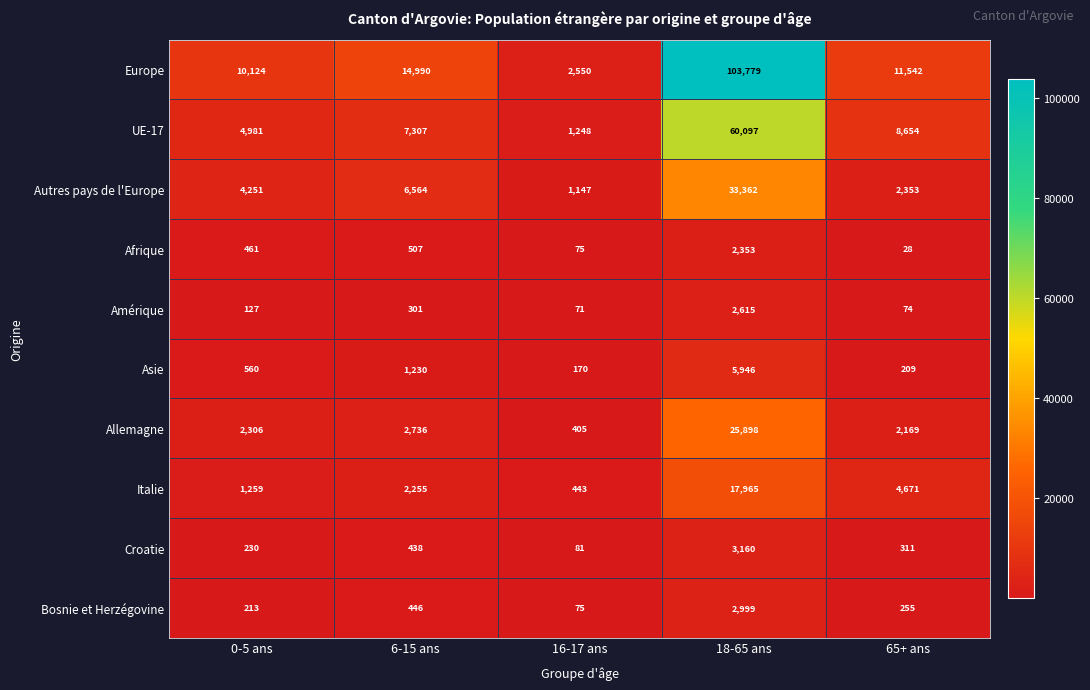

What is the minimum value shown in the chart?

28